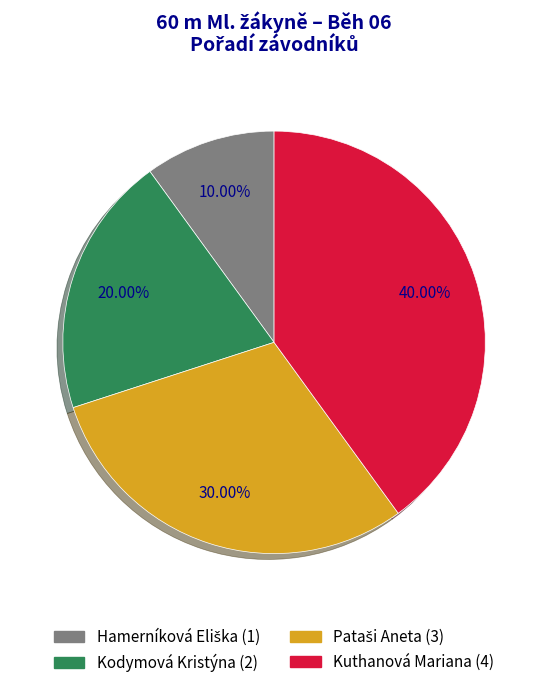

Is Kuthanová Mariana the majority of the pie?

No